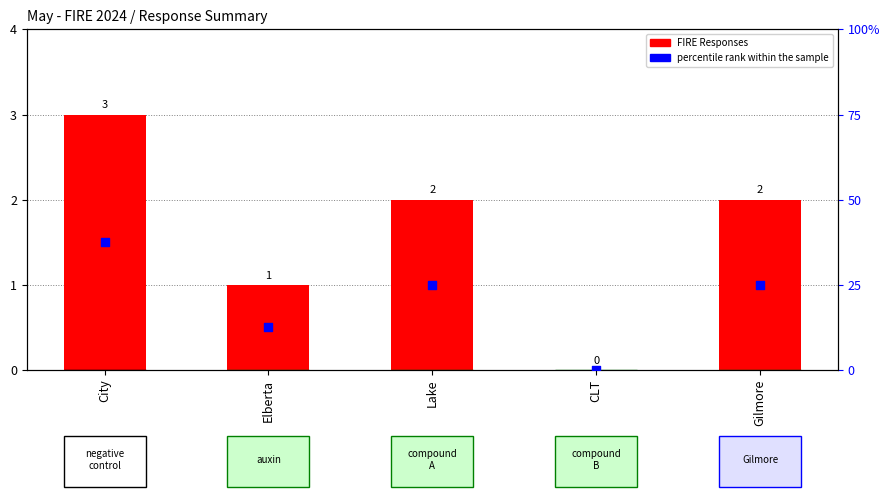

At how many categories does at least one series exceed 22?

3